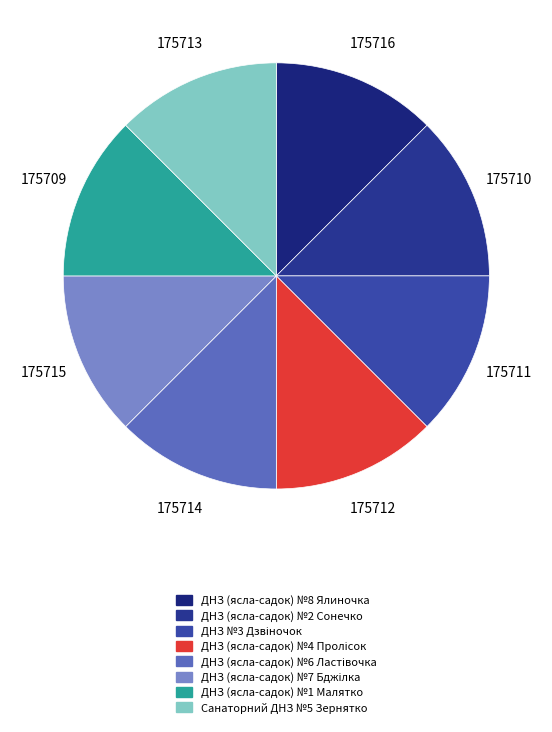

What is the total percentage of ДНЗ (ясла-садок) №1 Малятко and ДНЗ (ясла-садок) №4 Пролісок?

25.0%